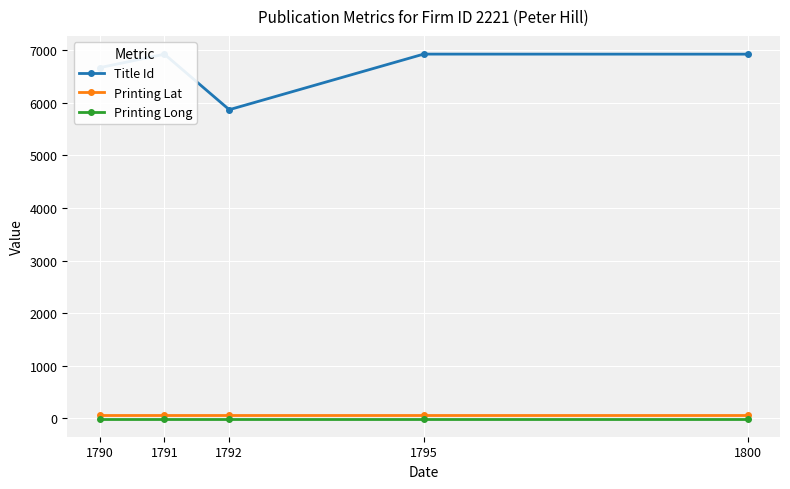

Which series has the largest total across all categories?

Title Id